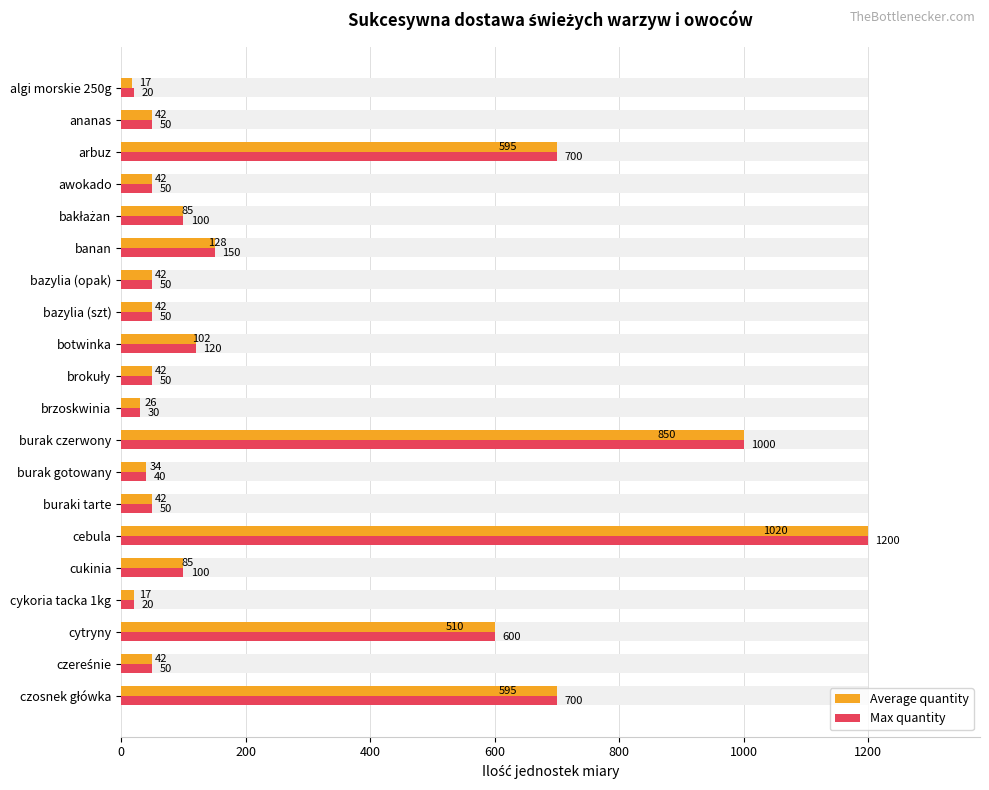

Count the number of data series in this chart.

2